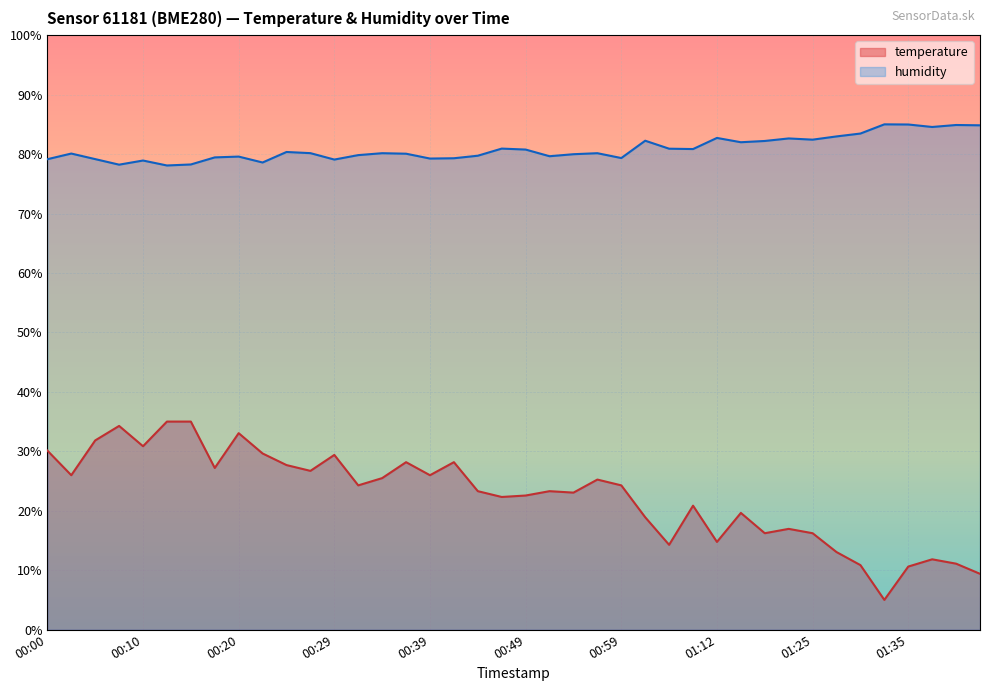

What is the sum of all humidity values?

3234.7